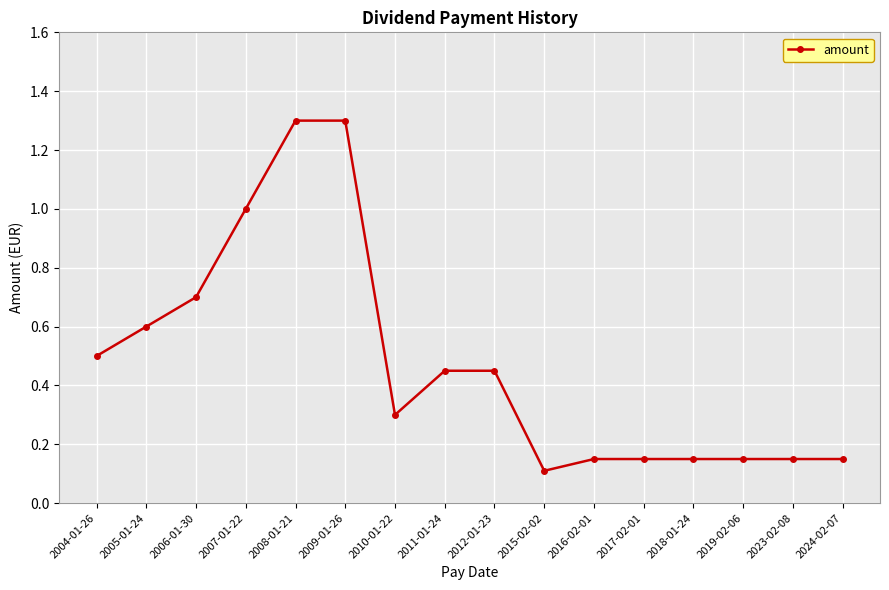

What position from the right is 2009-01-26?

11